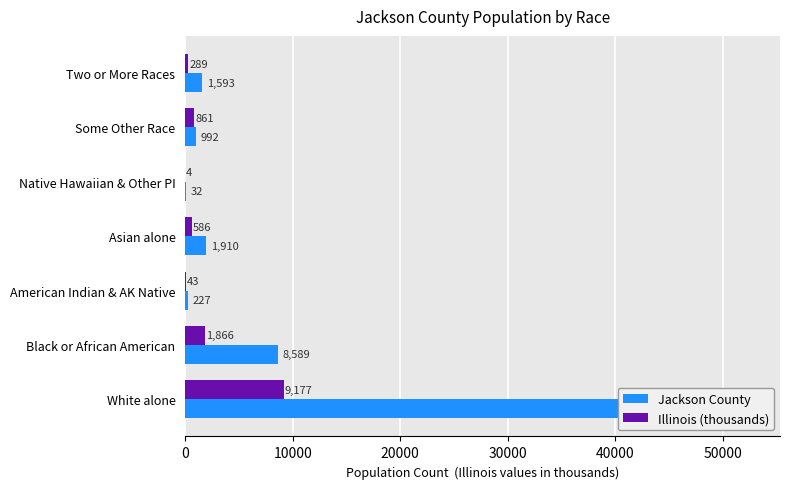

Rank the series by their maximum value, from highest to lowest.

Jackson County, Illinois (thousands)